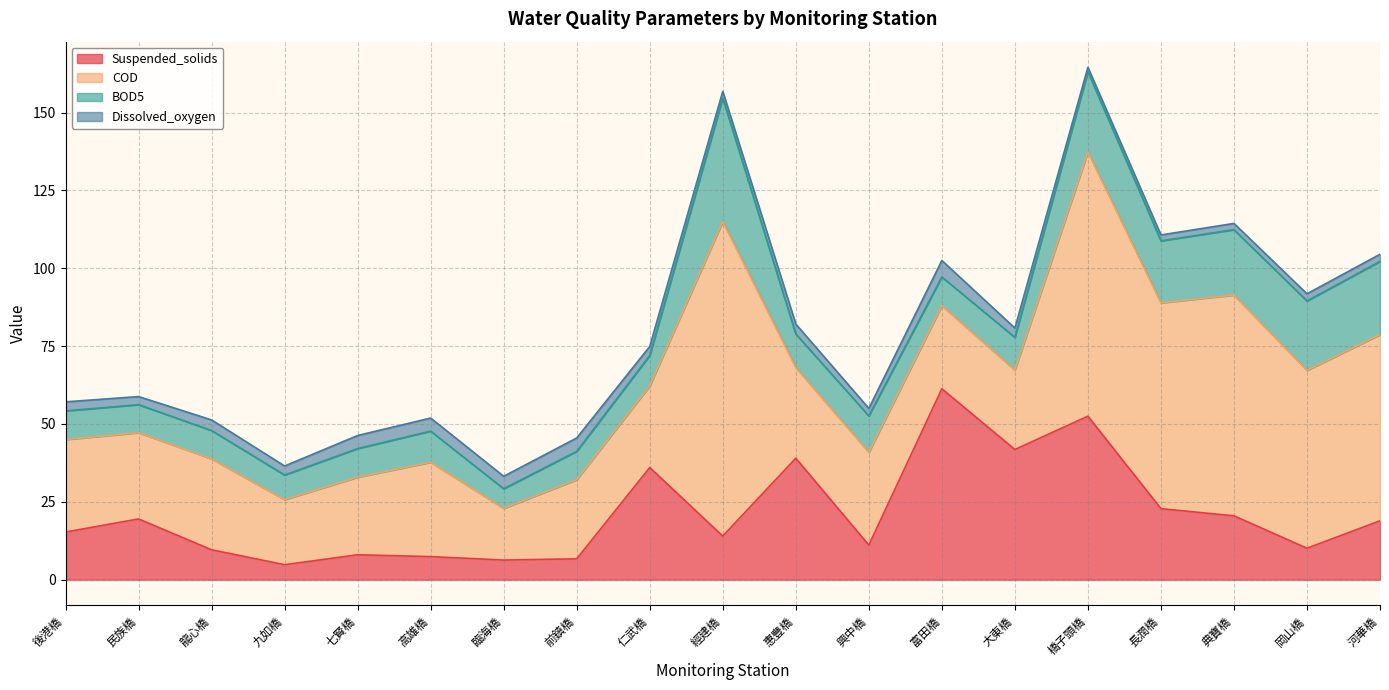

What is the label of the 14th point from the right?

高雄橋